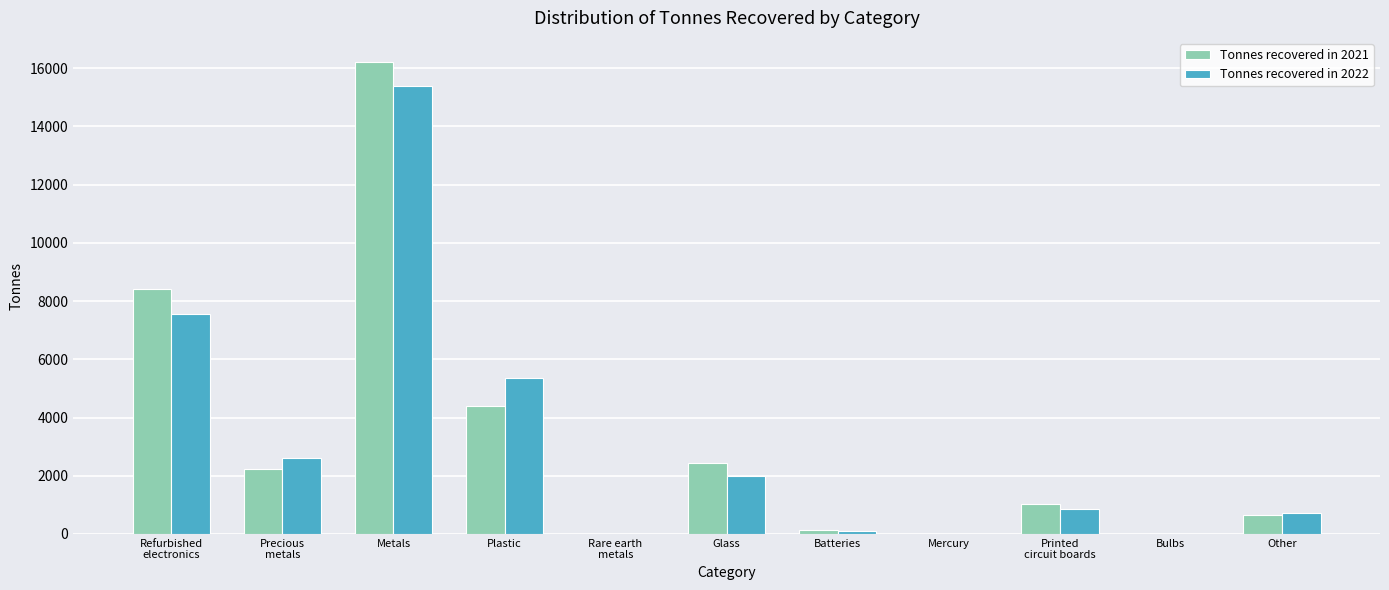

Which category has the highest value in the Tonnes recovered in 2022 series?

Metals